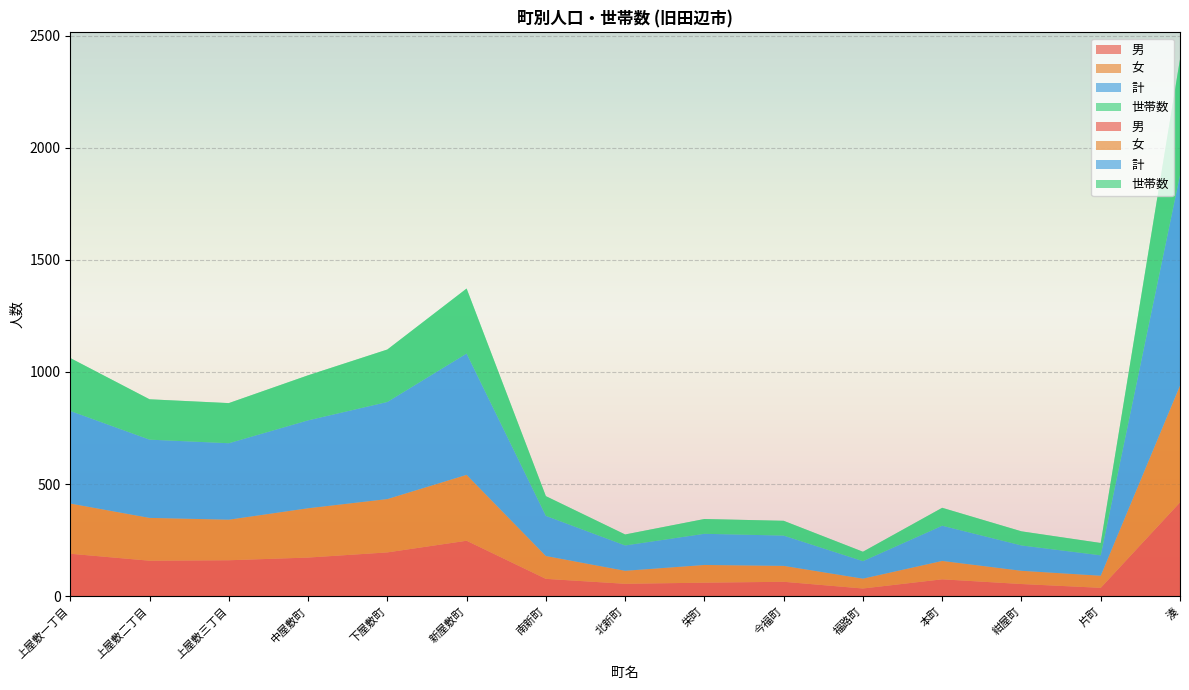

Reading left to right, transcribe all the data shown in this chart.

男: 上屋敷一丁目=189	上屋敷二丁目=158	上屋敷三丁目=160	中屋敷町=172	下屋敷町=195	新屋敷町=247	南新町=77	北新町=55	栄町=60	今福町=64	福路町=34	本町=75	紺屋町=54	片町=37	湊=418
女: 上屋敷一丁目=224	上屋敷二丁目=191	上屋敷三丁目=181	中屋敷町=220	下屋敷町=238	新屋敷町=294	南新町=102	北新町=58	栄町=79	今福町=71	福路町=44	本町=82	紺屋町=59	片町=54	湊=521
計: 上屋敷一丁目=413	上屋敷二丁目=349	上屋敷三丁目=341	中屋敷町=392	下屋敷町=433	新屋敷町=541	南新町=179	北新町=113	栄町=139	今福町=135	福路町=78	本町=157	紺屋町=113	片町=91	湊=939
世帯数: 上屋敷一丁目=236	上屋敷二丁目=180	上屋敷三丁目=179	中屋敷町=201	下屋敷町=234	新屋敷町=290	南新町=88	北新町=49	栄町=66	今福町=66	福路町=42	本町=80	紺屋町=63	片町=55	湊=517